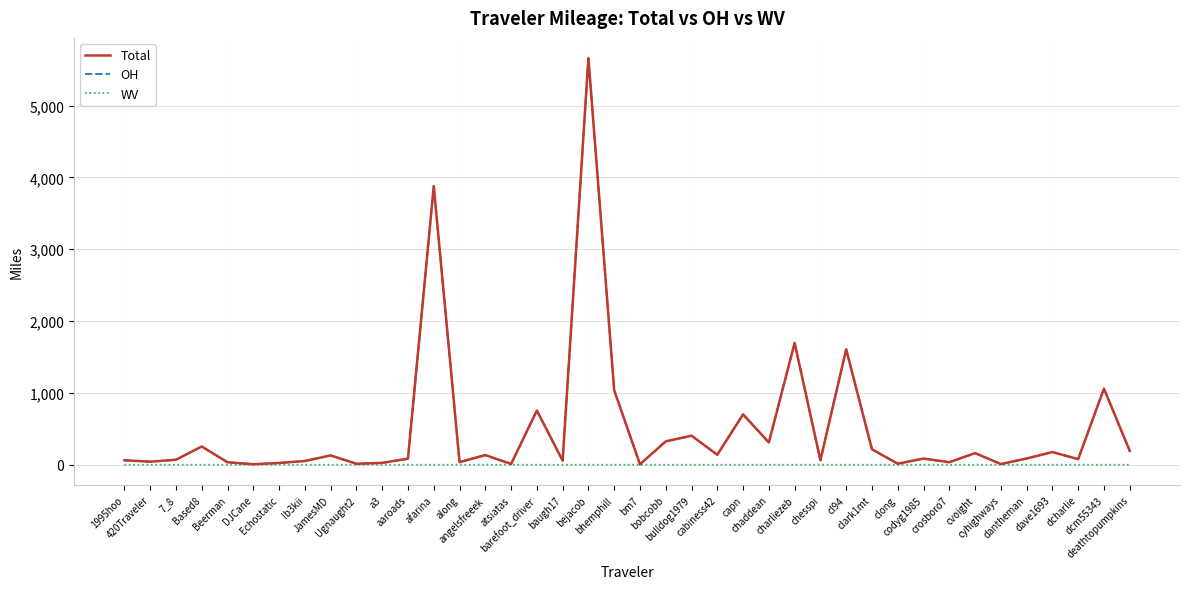

Which series has the largest range (max minus min)?

Total